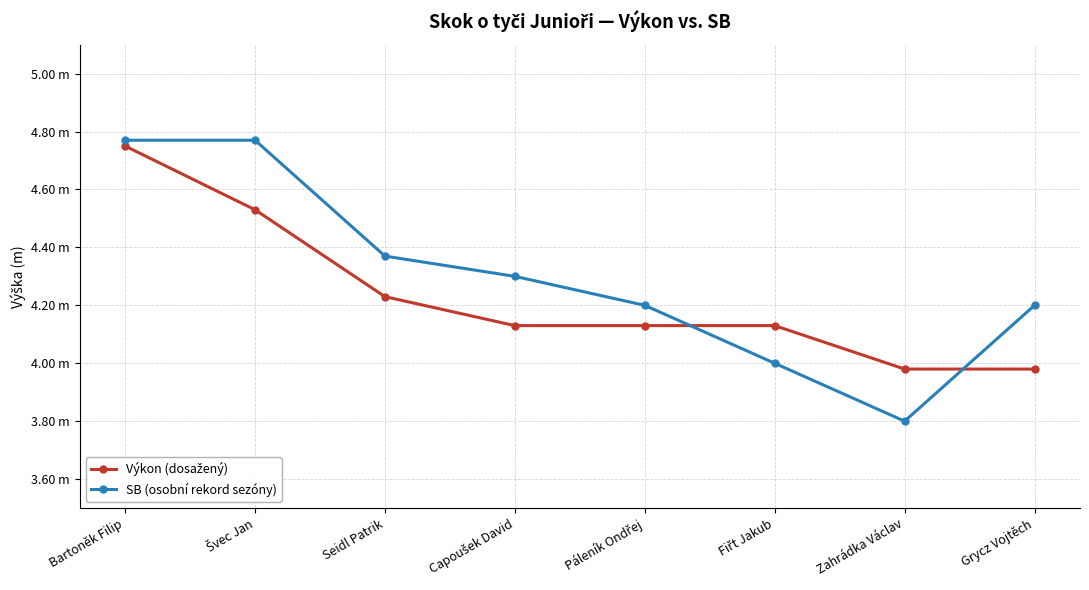

Between Capoušek David and Páleník Ondřej, which series saw the biggest shift?

SB (osobní rekord sezóny)